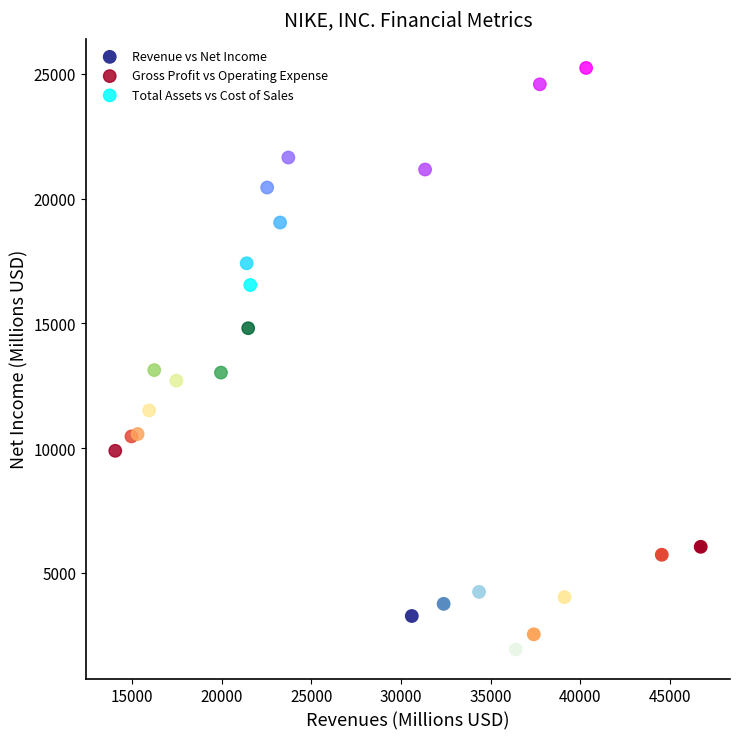

Which series reaches the minimum Y coordinate?

Revenue vs Net Income